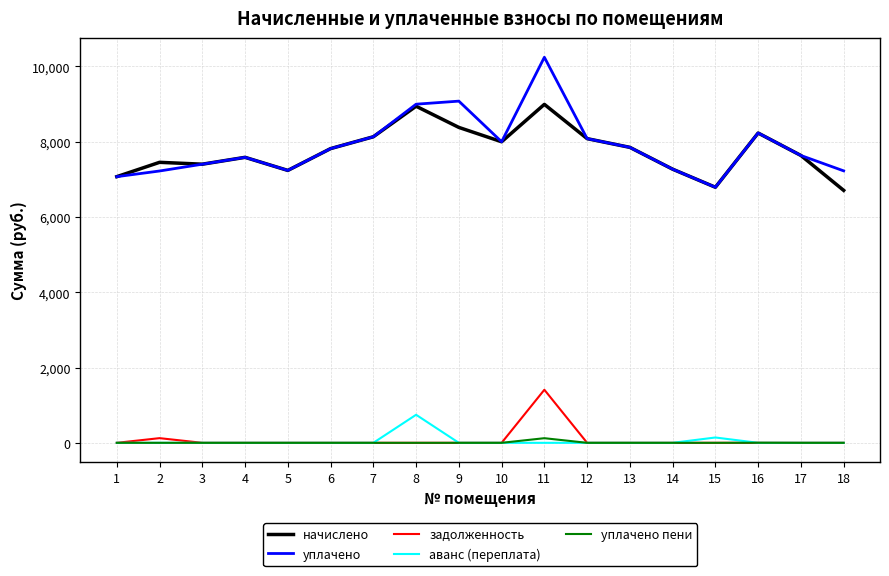

What is the difference between the highest and lowest values at 17?

7634.2